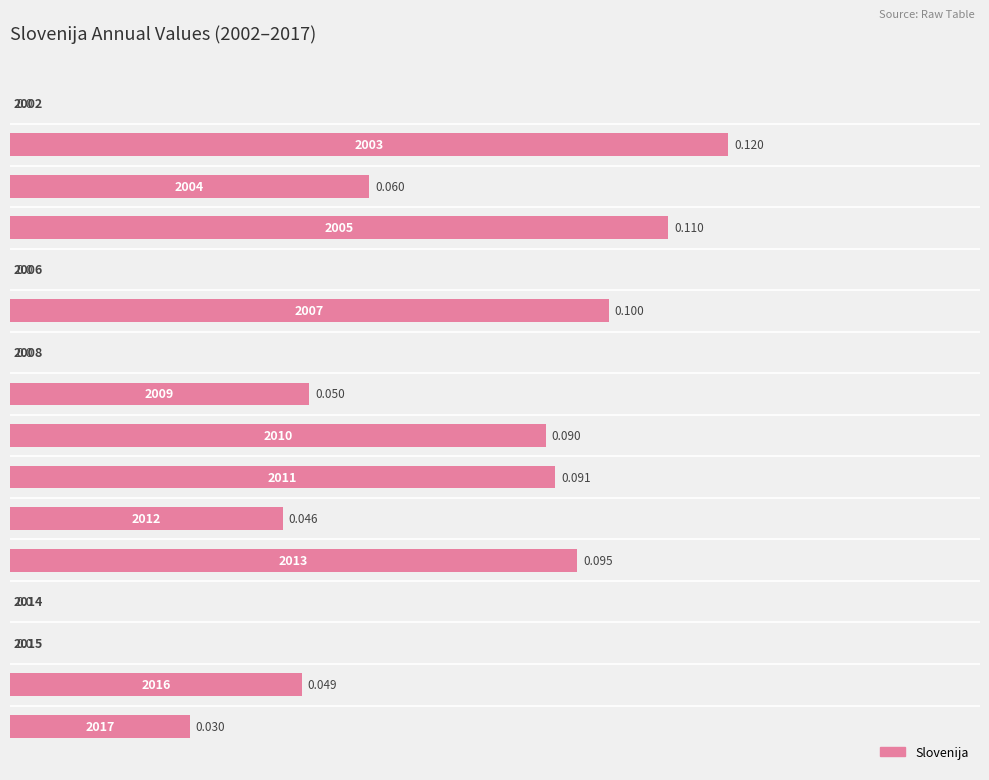

What is the maximum value shown in the chart?

0.1